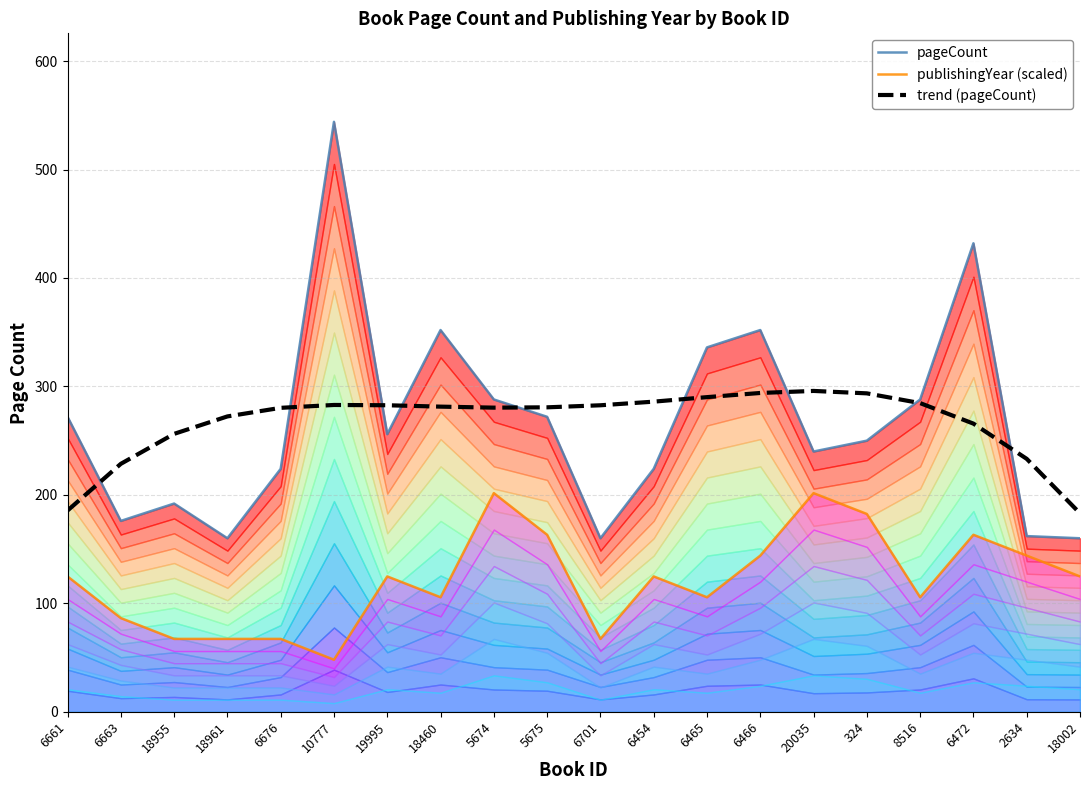

What are all the series names shown in the legend?

pageCount, publishingYear (scaled), trend (pageCount)